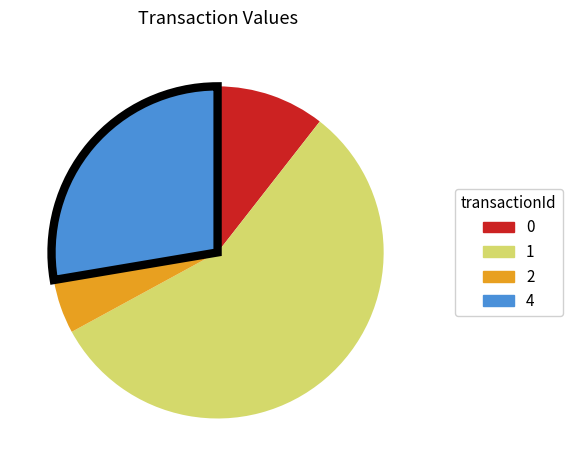

Rank the categories by value from lowest to highest.

2, 0, 4, 1